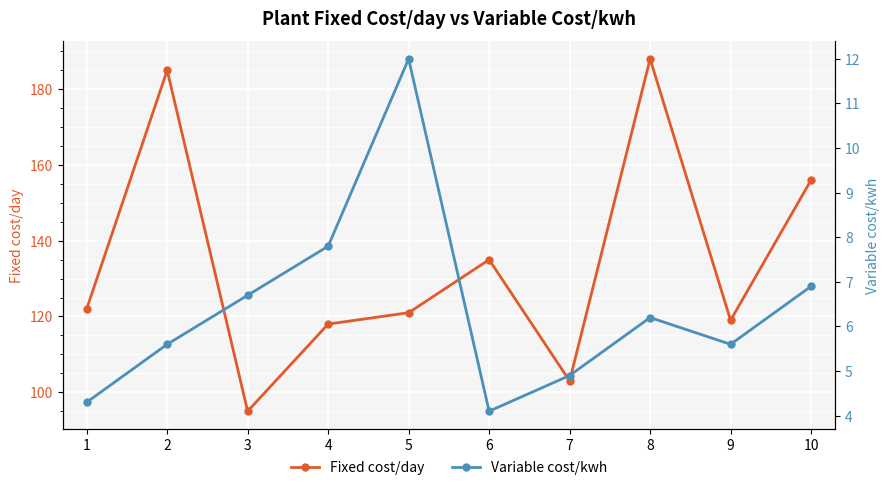

Reading left to right, transcribe all the data shown in this chart.

Fixed cost/day: 1=122.0	2=185.0	3=95.0	4=118.0	5=121.0	6=135.0	7=103.0	8=188.0	9=119.0	10=156.0
Variable cost/kwh: 1=4.3	2=5.6	3=6.7	4=7.8	5=12.0	6=4.1	7=4.9	8=6.2	9=5.6	10=6.9